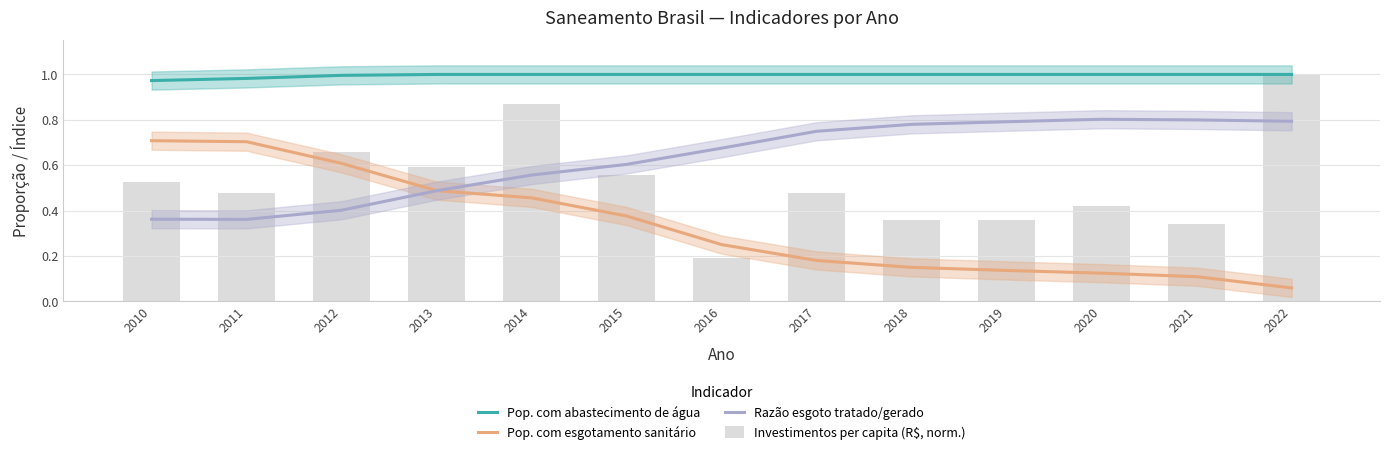

What is the value of the Razão esgoto tratado/gerado bar at the 2nd from the left?

0.4